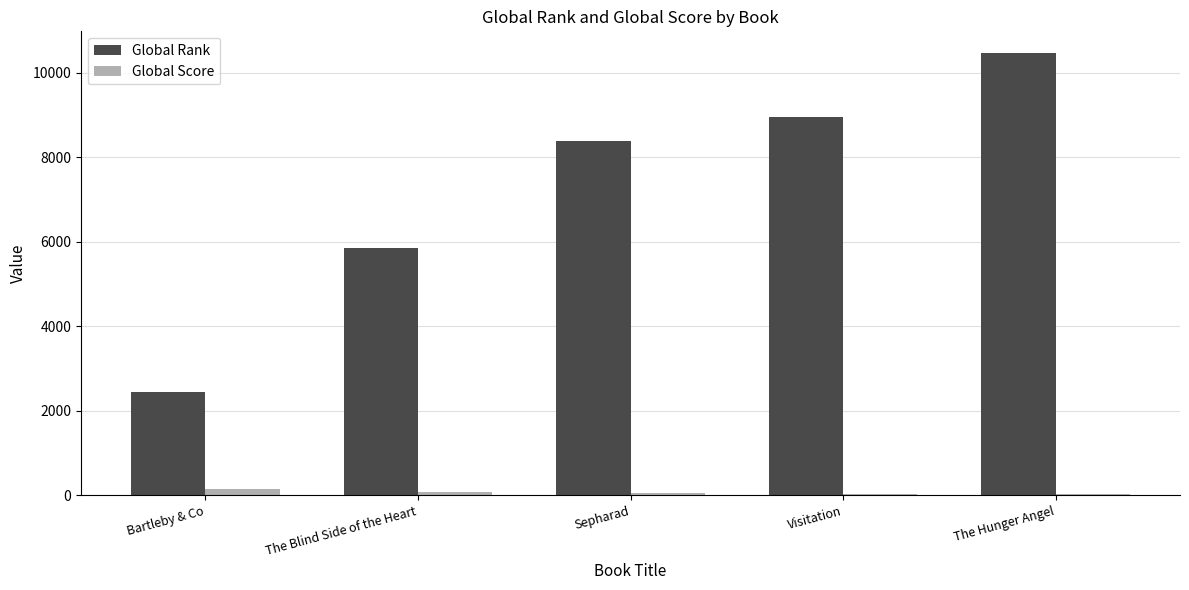

What is the sum of all Global Rank values?

36119